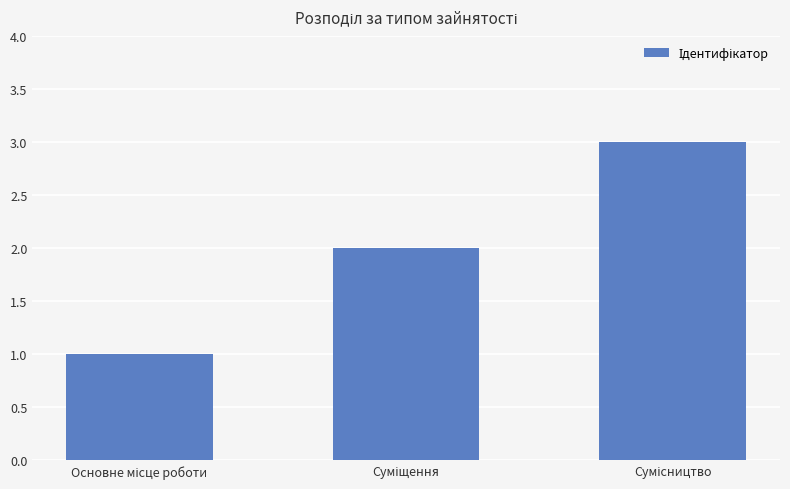

What is the maximum value shown in the chart?

3